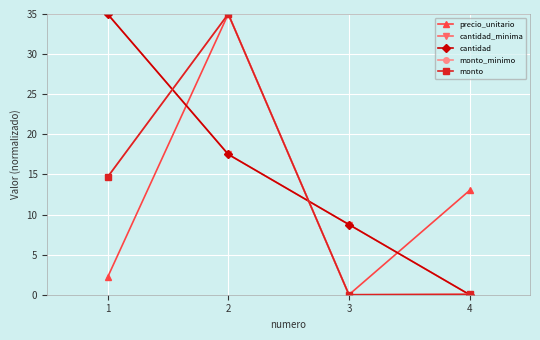

Does the chart have visible grid lines?

Yes